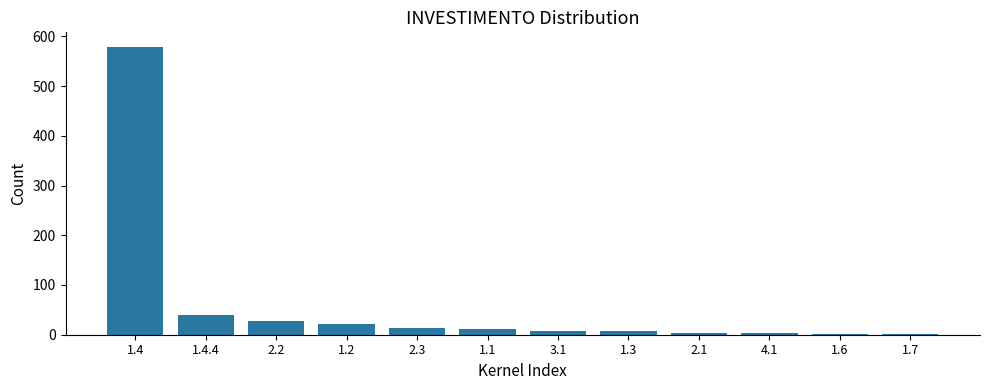

What is the maximum value shown in the chart?

579